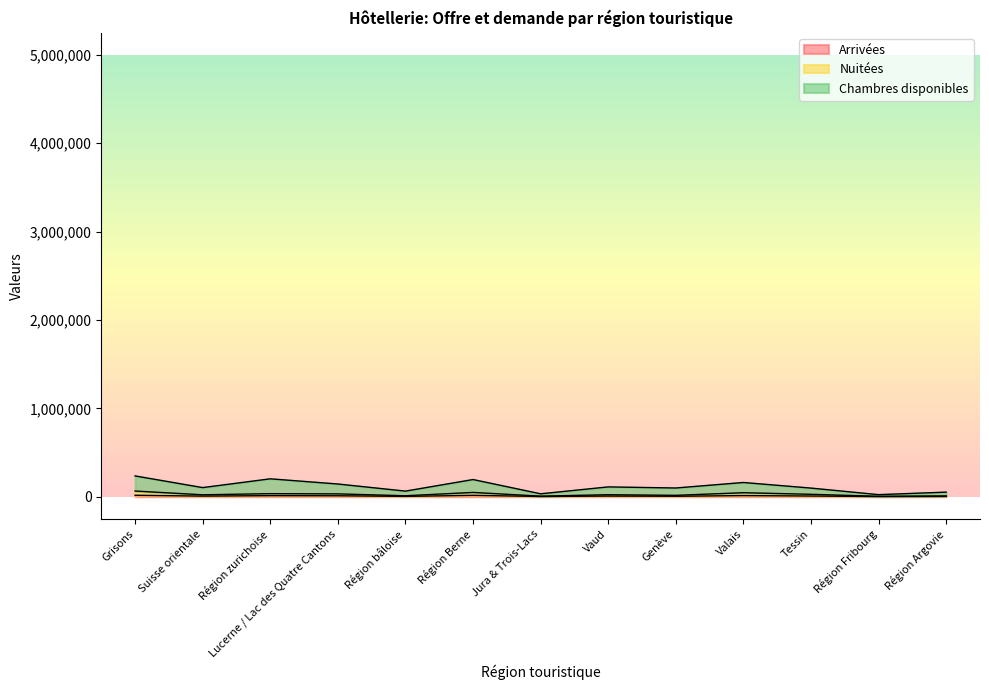

Is the value of Arrivées at Région Fribourg greater than the value of Nuitées at Région Fribourg?

No